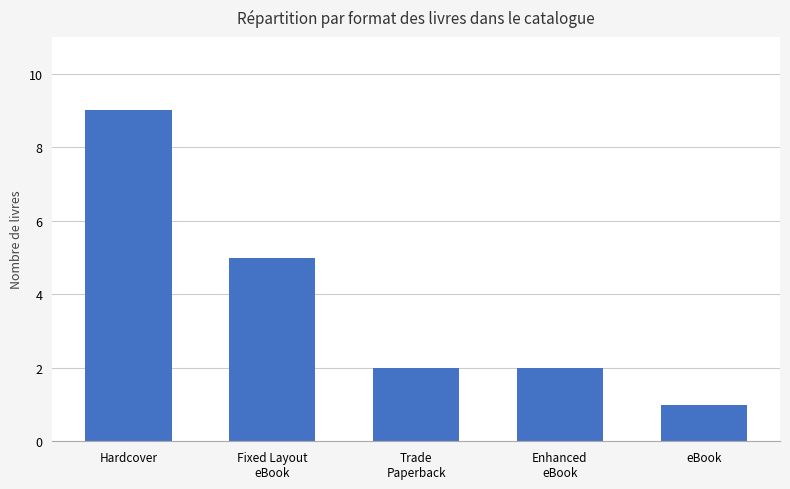

Is it true that the value at Hardcover is 9?

True